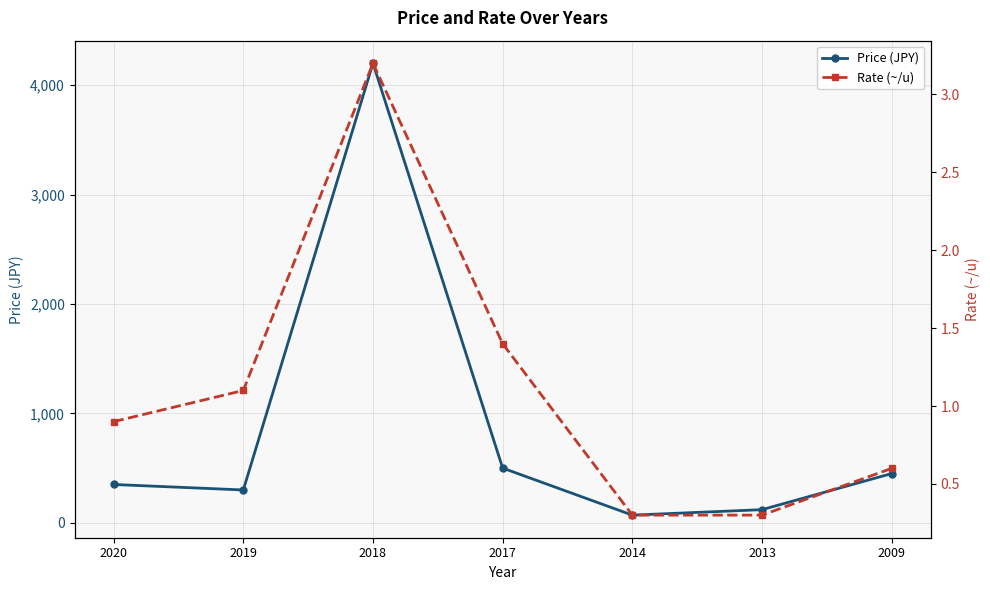

Is the value of Rate (~/u) at 2019 greater than the value of Price (JPY) at 2020?

No